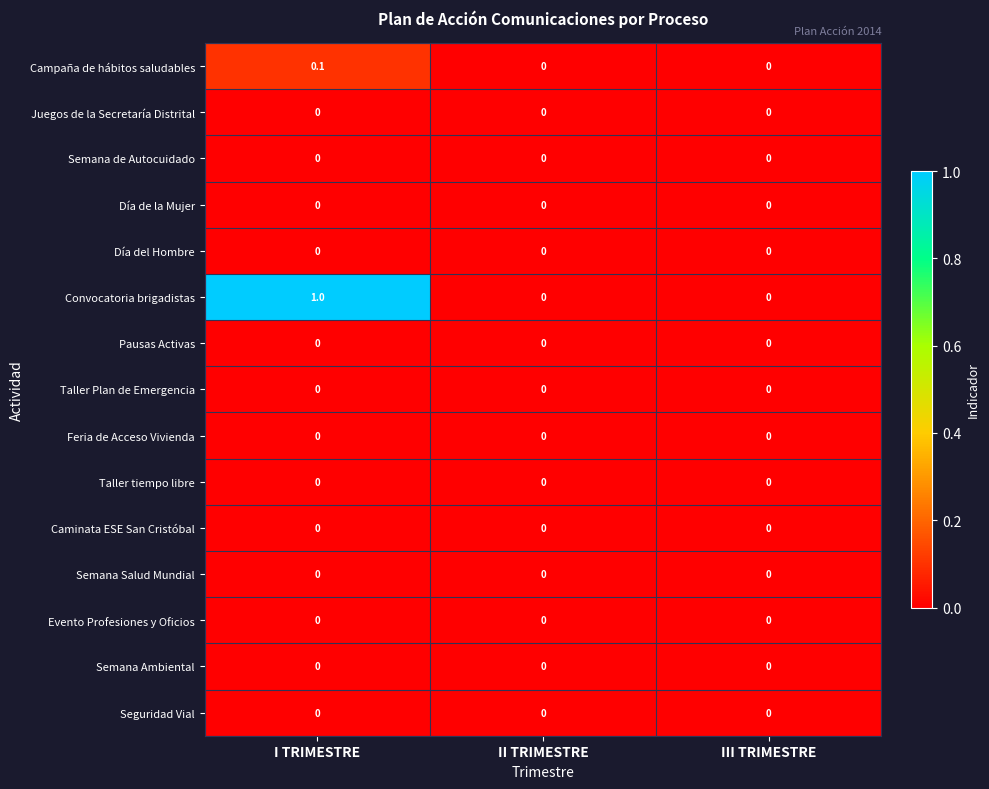

Which series has the largest total across all categories?

Convocatoria brigadistas